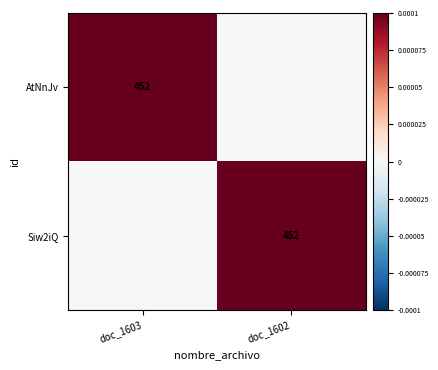

Which category has the highest value across all series?

doc_1603